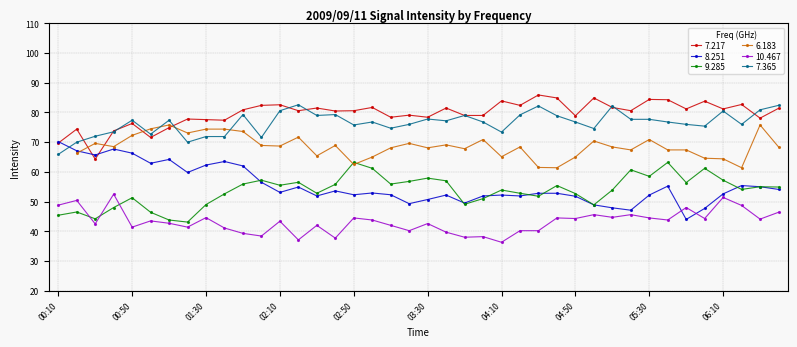

How many data points in 10.467 are less than 43?

19